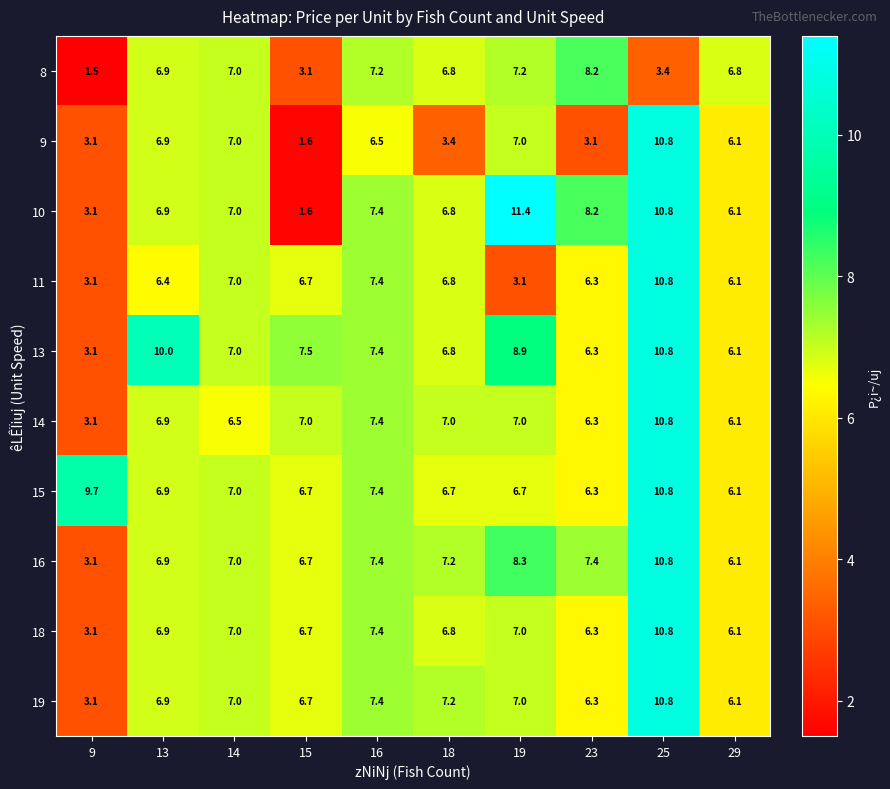

The value of 11 at 19 is 3.1. True or false?

True